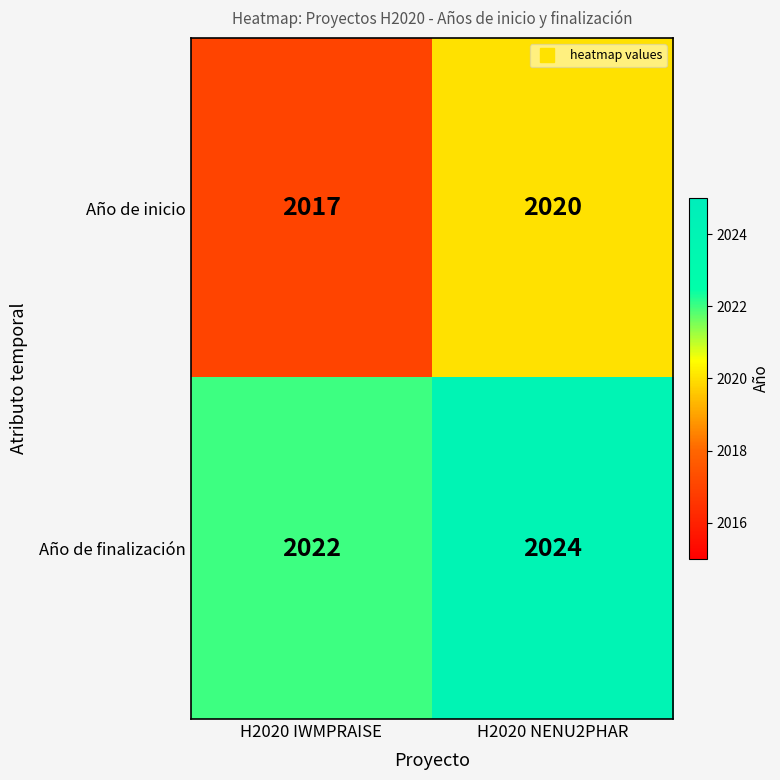

What is the greatest value displayed?

2024